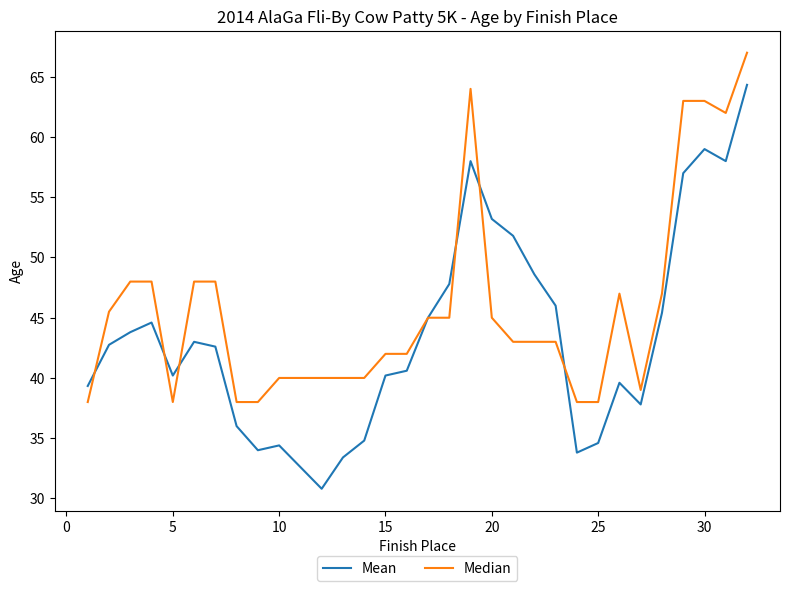

Which series has the widest spread of values?

Mean